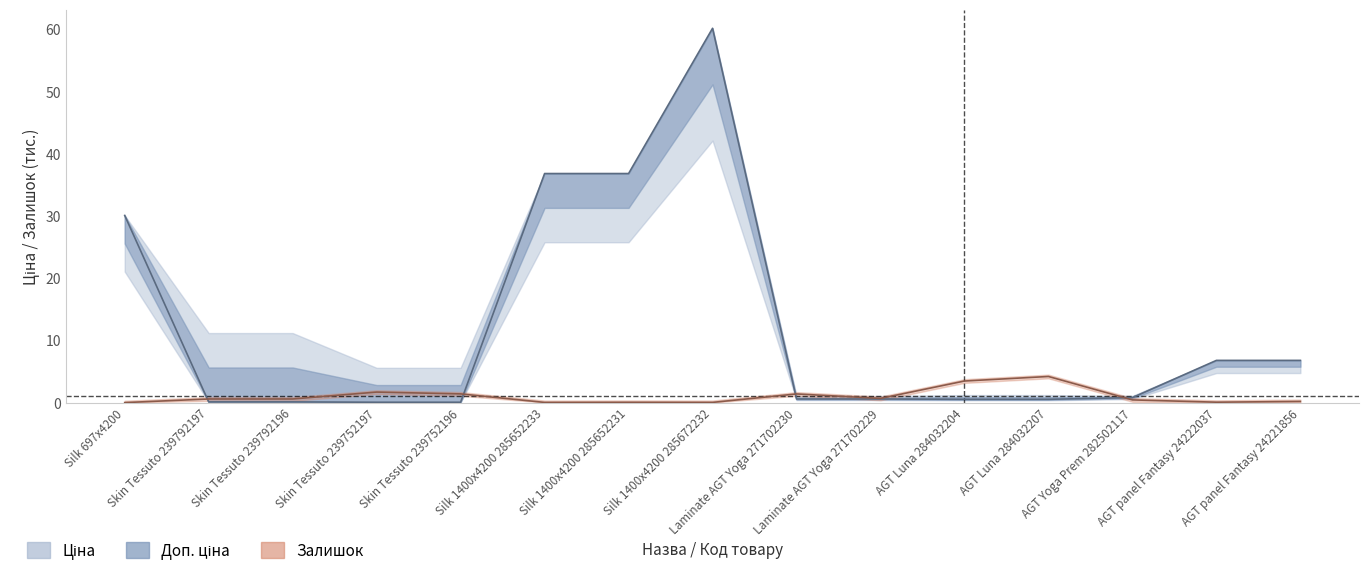

The value of Залишок at Silk 1400x4200 285652233 is 0.0. True or false?

False